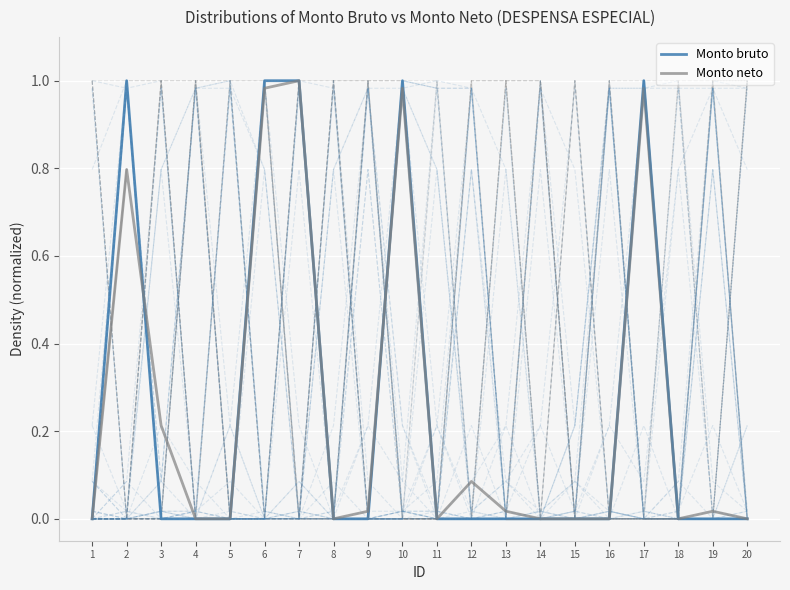

How many intersections are there between Monto bruto and Monto neto?

5